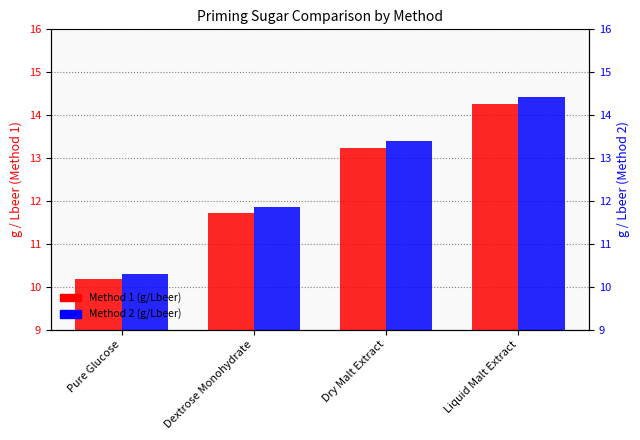

What is the label of the 2nd bar from the left?

Dextrose Monohydrate